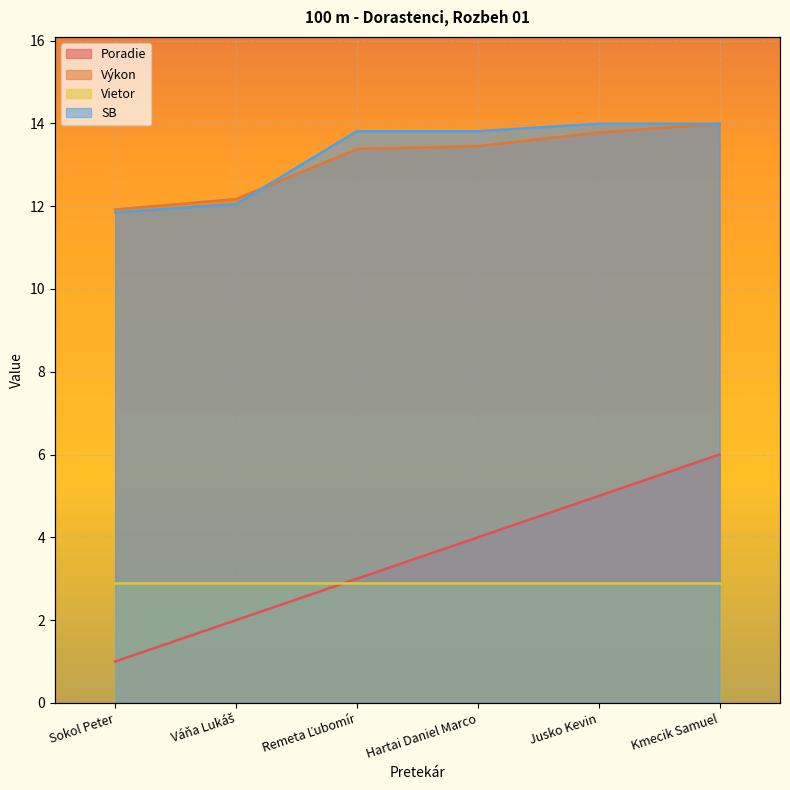

What is the difference between the highest and lowest values at Váňa Lukáš?

10.2